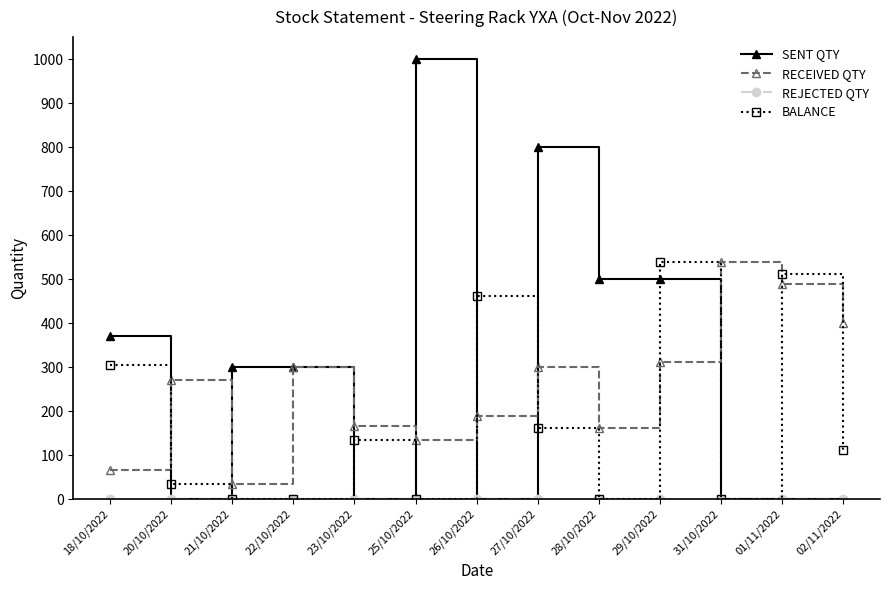

Between which two adjacent categories do BALANCE and RECEIVED QTY first intersect?

18/10/2022 and 20/10/2022